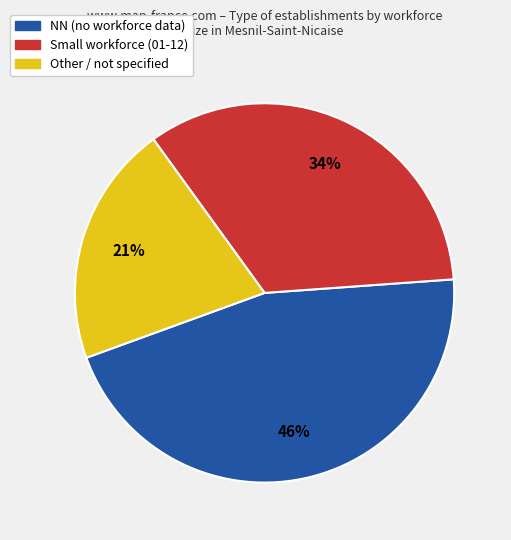

To the nearest percent, what is the difference between the largest and smallest slice percentages?

25%